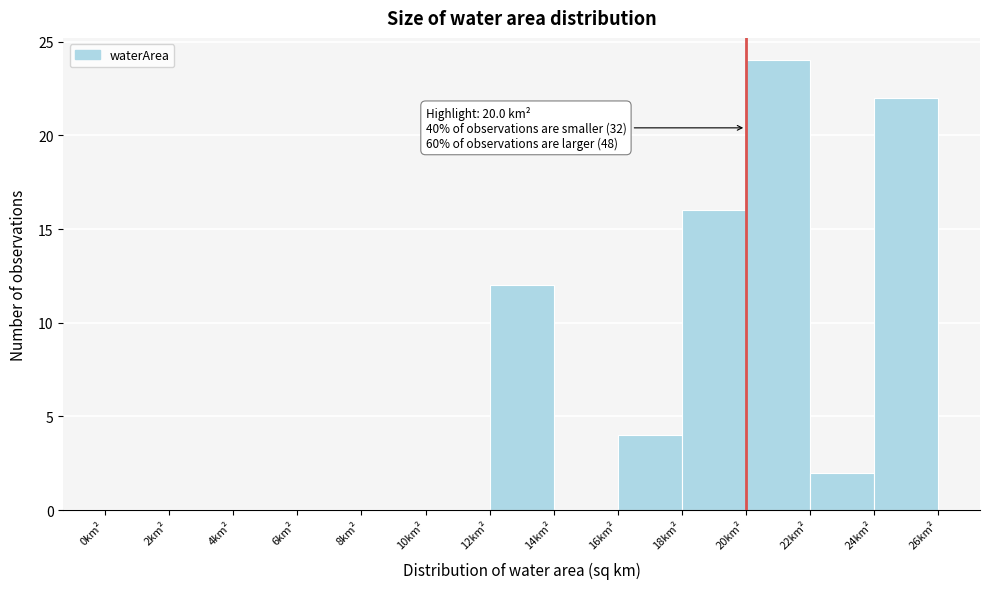

Which range on the x-axis has the tallest bar?

20 to 22